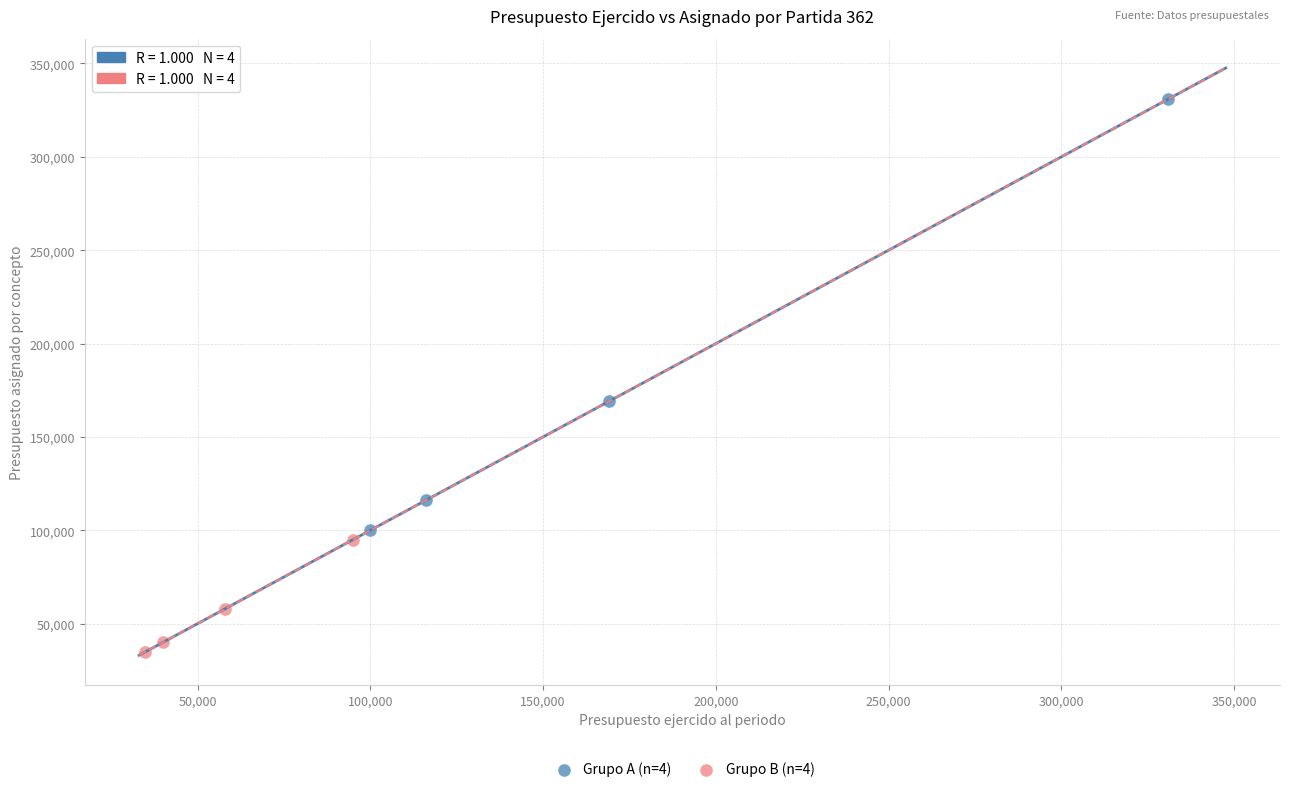

Which series reaches the minimum Y coordinate?

Grupo B (n=4)